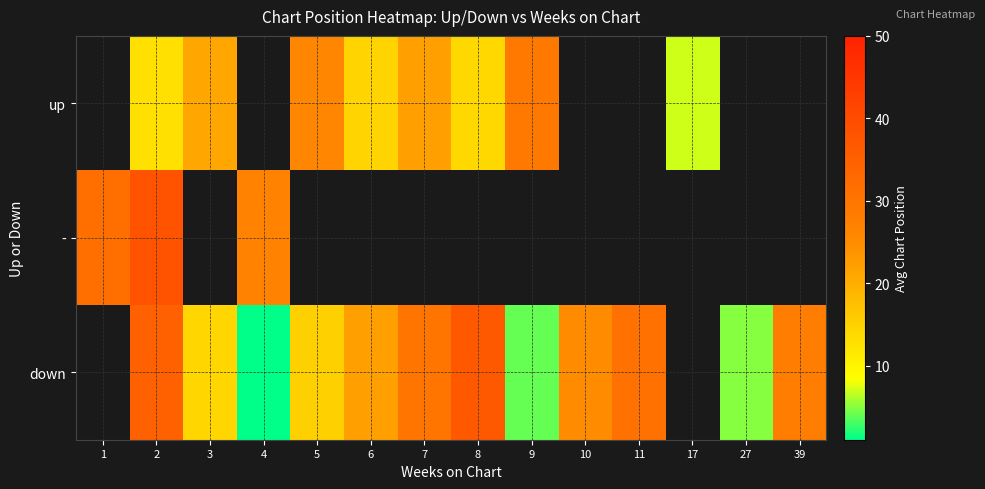

Is it true that - equals 27.0 at 4?

True